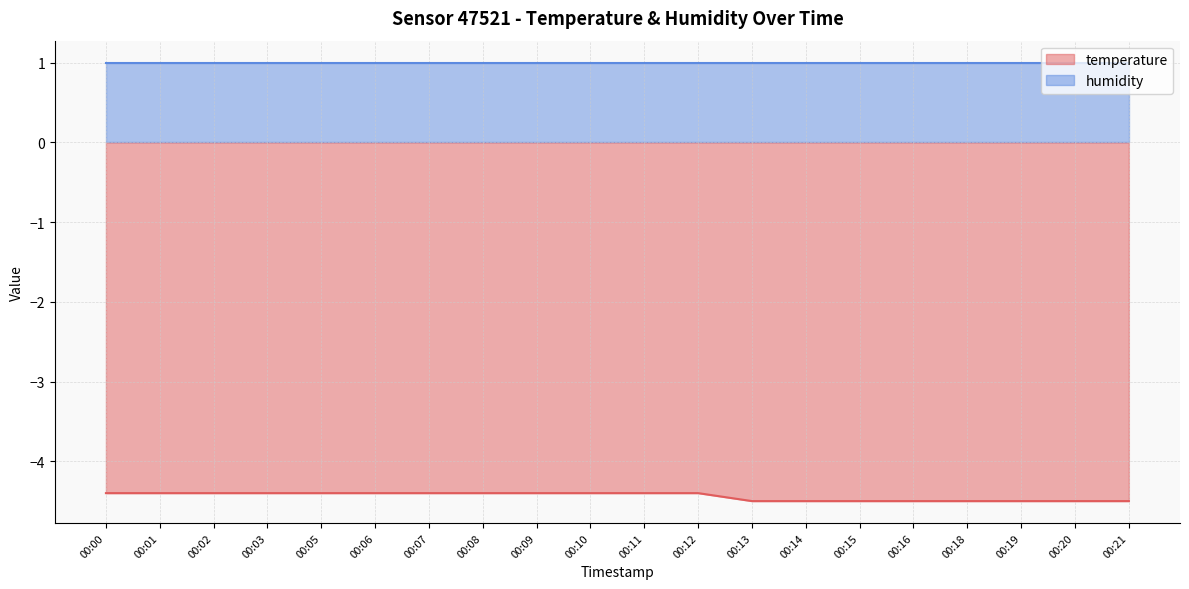

At which category does the chart reach its peak across all series?

00:00